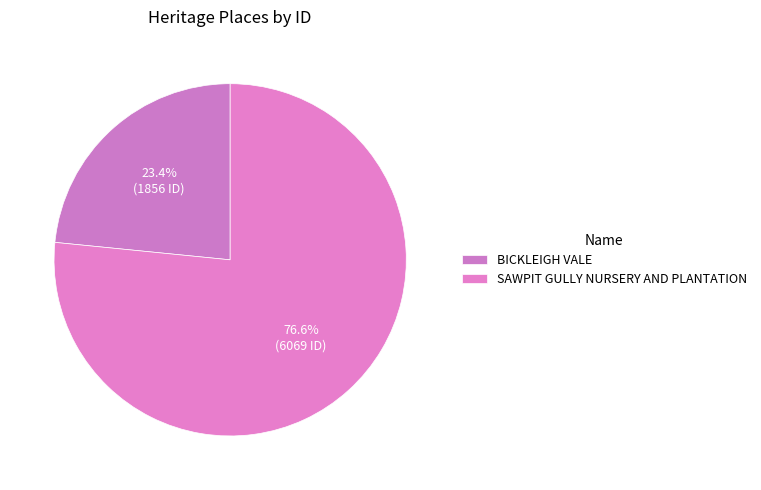

How many slices are in this pie chart?

2